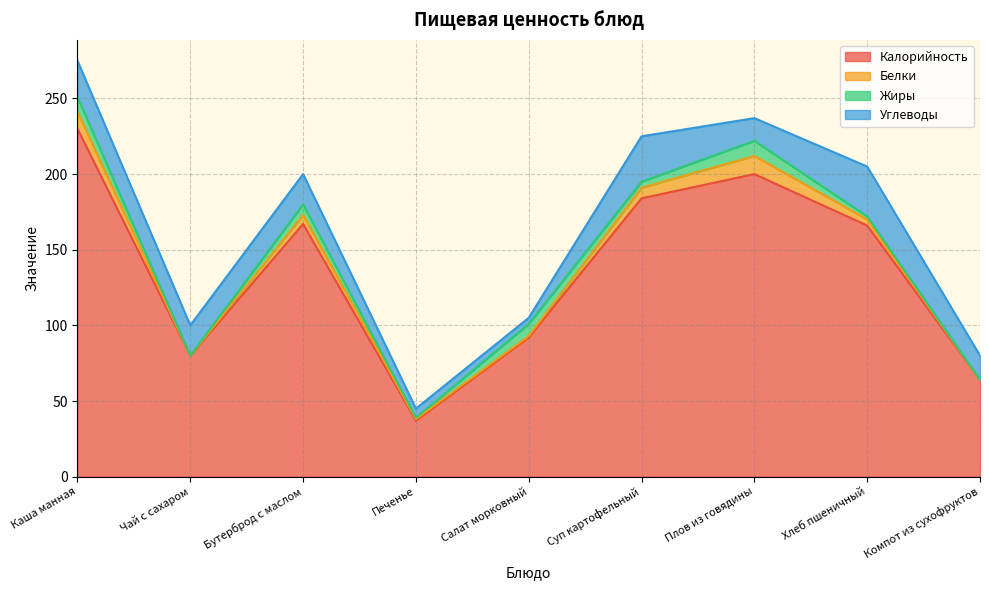

True or false: Белки and Жиры intersect in this chart.

True